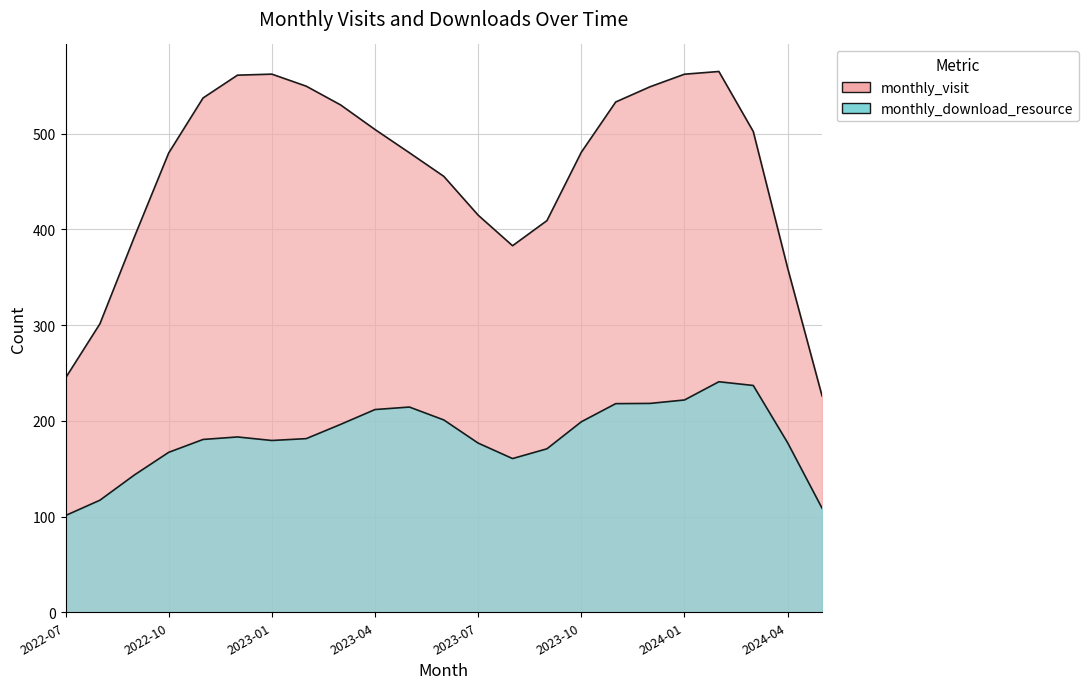

True or false: monthly_visit and monthly_download_resource intersect in this chart.

False